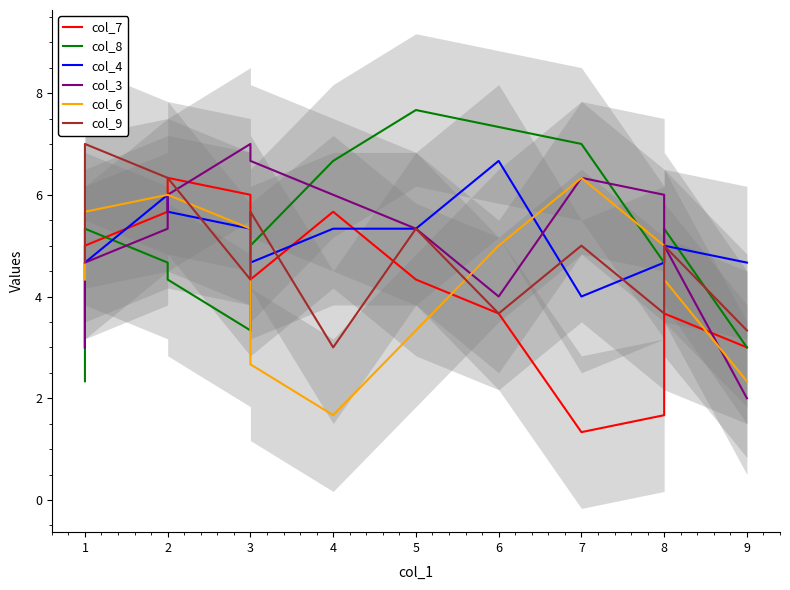

Does the chart have visible grid lines?

No